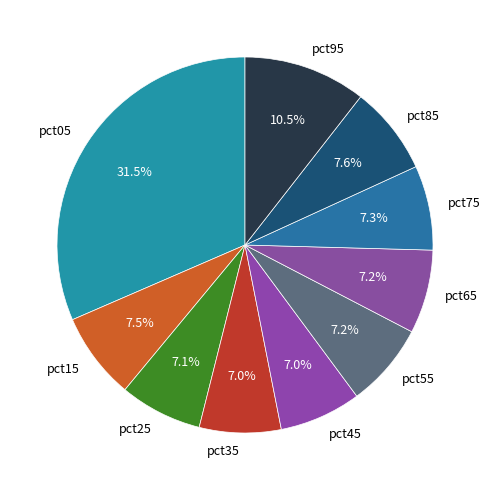

To the nearest percent, what is the combined percentage of pct65 and pct05?

39%